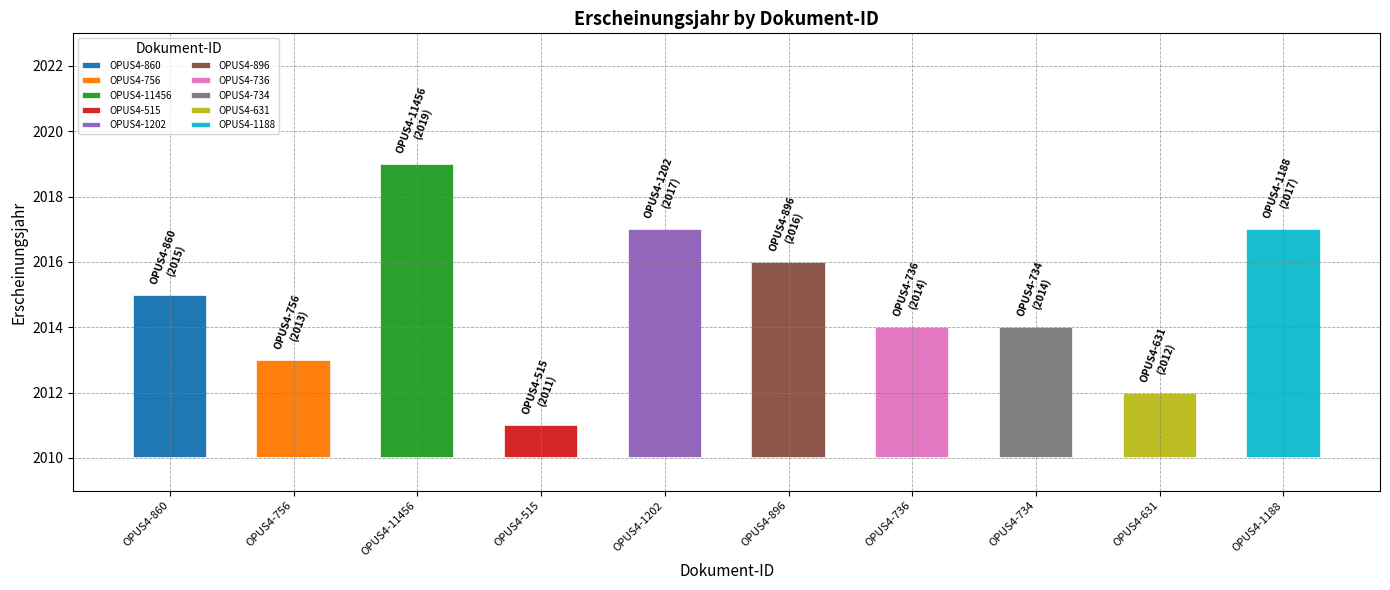

List the labels in order of value, smallest first.

OPUS4-515, OPUS4-631, OPUS4-756, OPUS4-736, OPUS4-734, OPUS4-860, OPUS4-896, OPUS4-1202, OPUS4-1188, OPUS4-11456